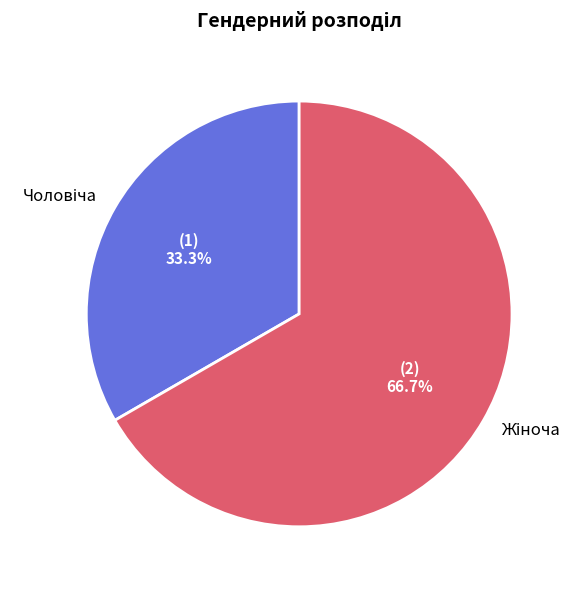

Does any single category account for the majority?

Yes